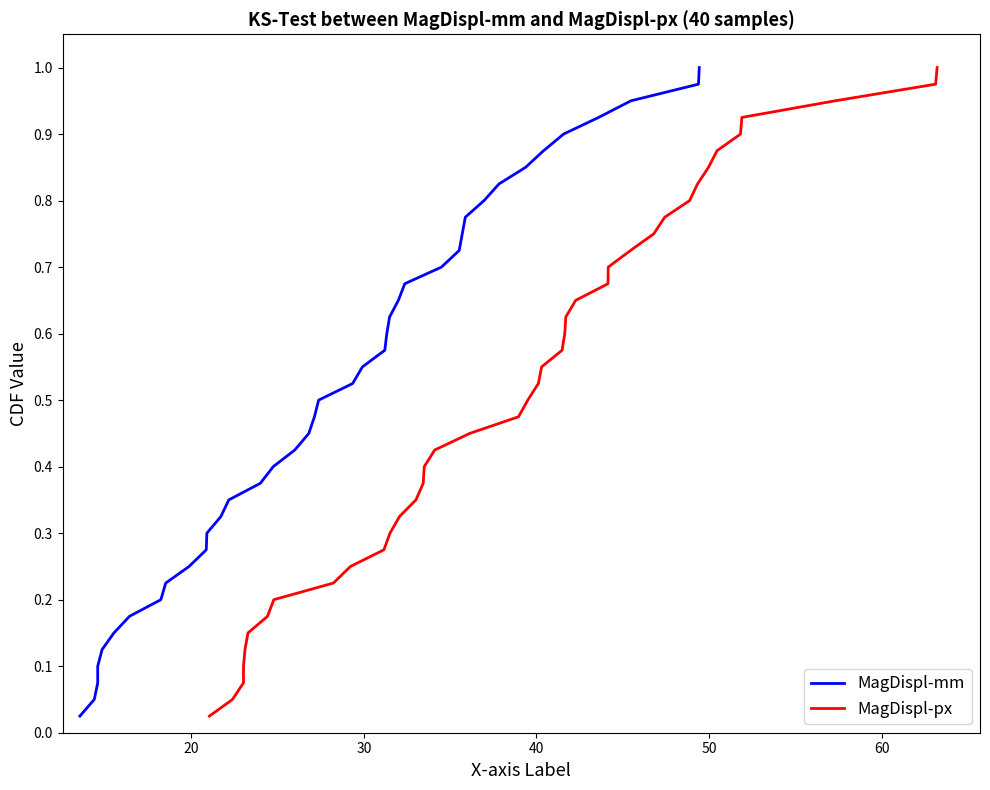

Which series has the largest total across all categories?

MagDispl-mm